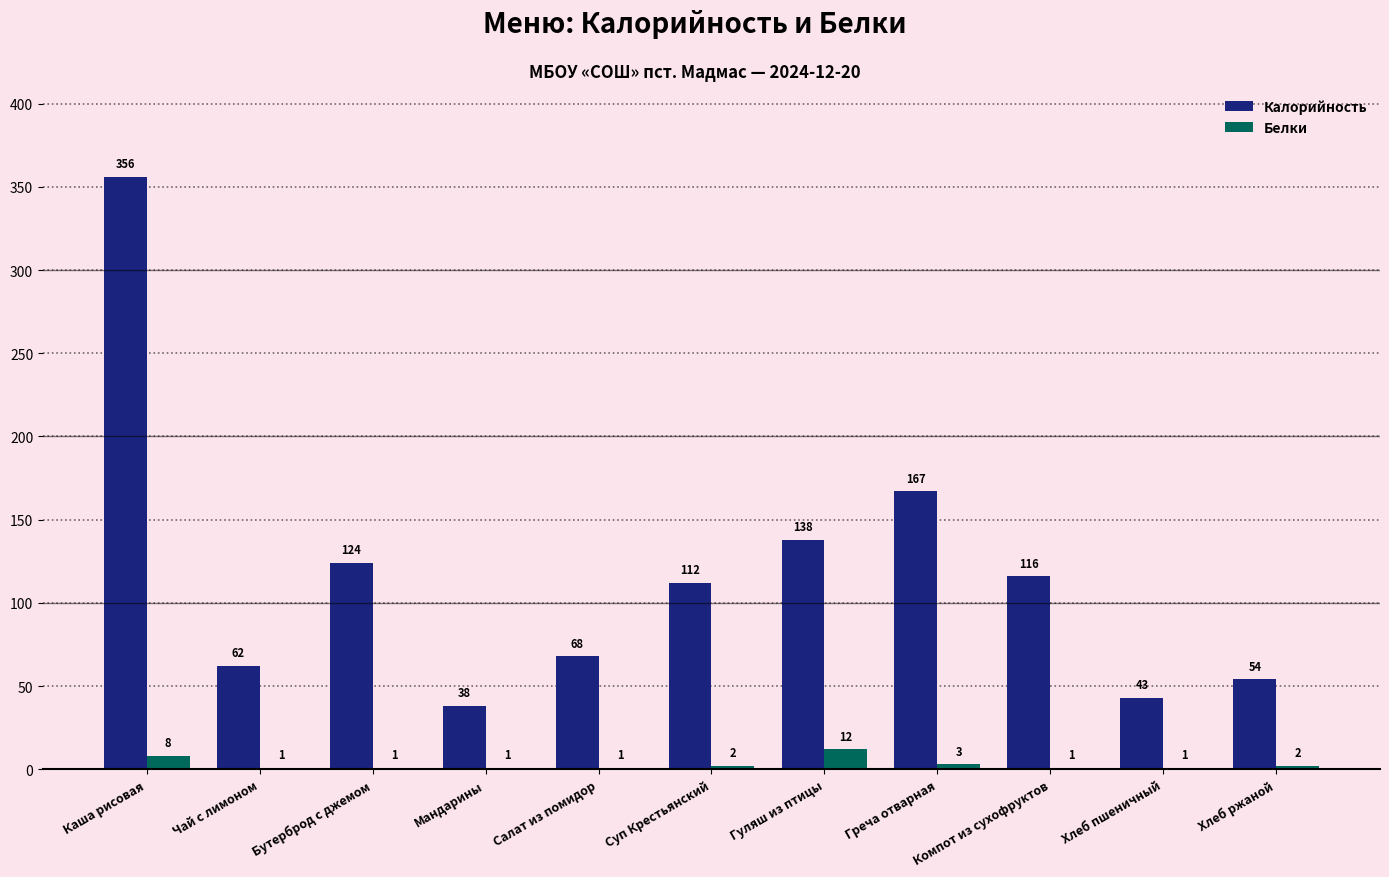

Reading right to left, extract all data points from this chart.

Калорийность: Хлеб ржаной=54	Хлеб пшеничный=43	Компот из сухофруктов=116	Греча отварная=167	Гуляш из птицы=138	Суп Крестьянский=112	Салат из помидор=68	Мандарины=38	Бутерброд с джемом=124	Чай с лимоном=62	Каша рисовая=356
Белки: Хлеб ржаной=2	Хлеб пшеничный=1	Компот из сухофруктов=1	Греча отварная=3	Гуляш из птицы=12	Суп Крестьянский=2	Салат из помидор=1	Мандарины=1	Бутерброд с джемом=1	Чай с лимоном=1	Каша рисовая=8